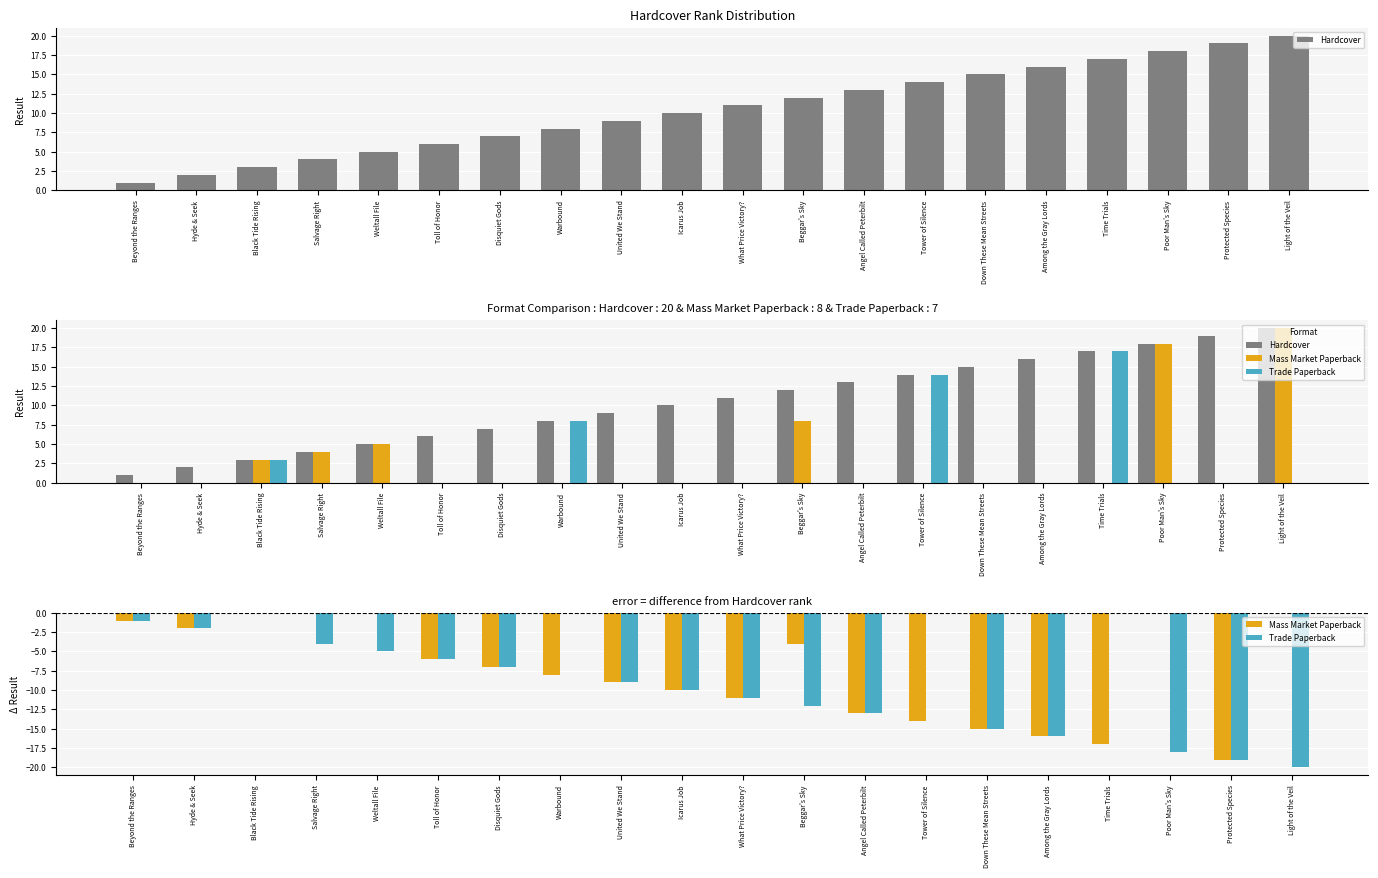

What is the approximate value of Trade Paperback at Salvage Right?

-4